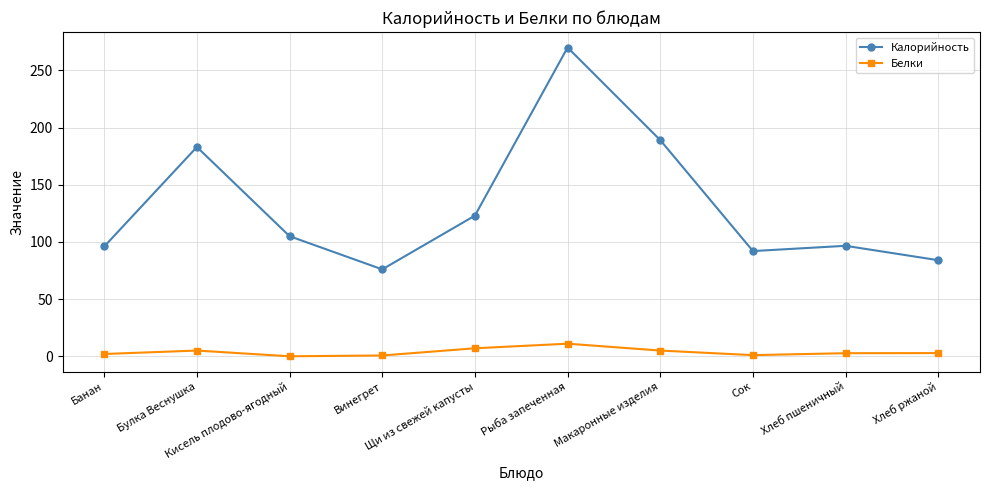

Rank the series by their maximum value, from highest to lowest.

Калорийность, Белки